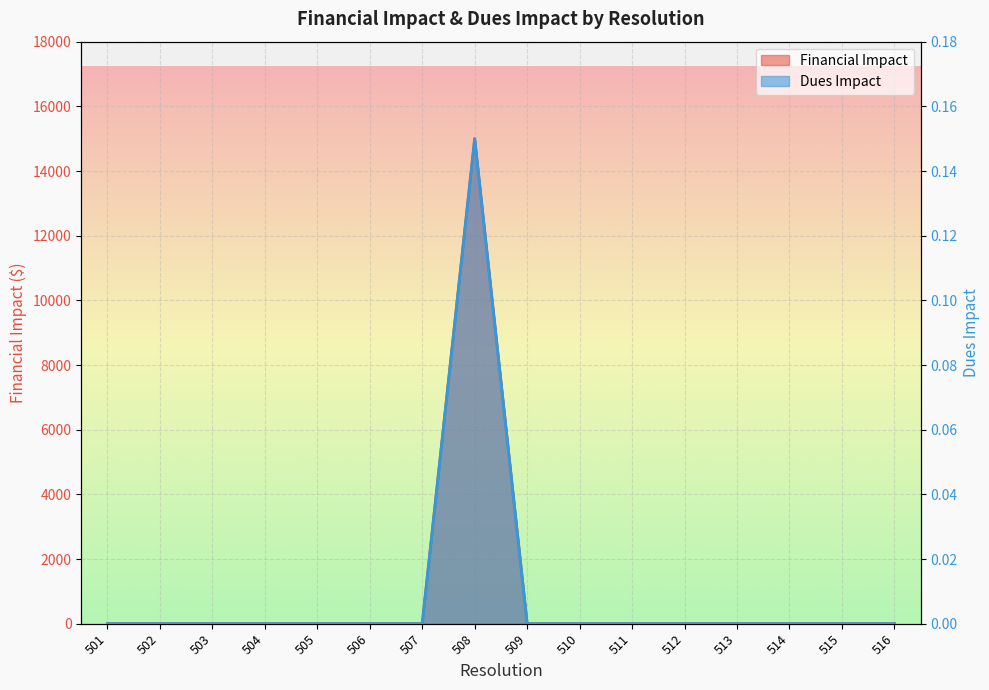

List the labels in order of Financial Impact value, smallest first.

501, 502, 503, 504, 505, 506, 507, 509, 510, 511, 512, 513, 514, 515, 516, 508